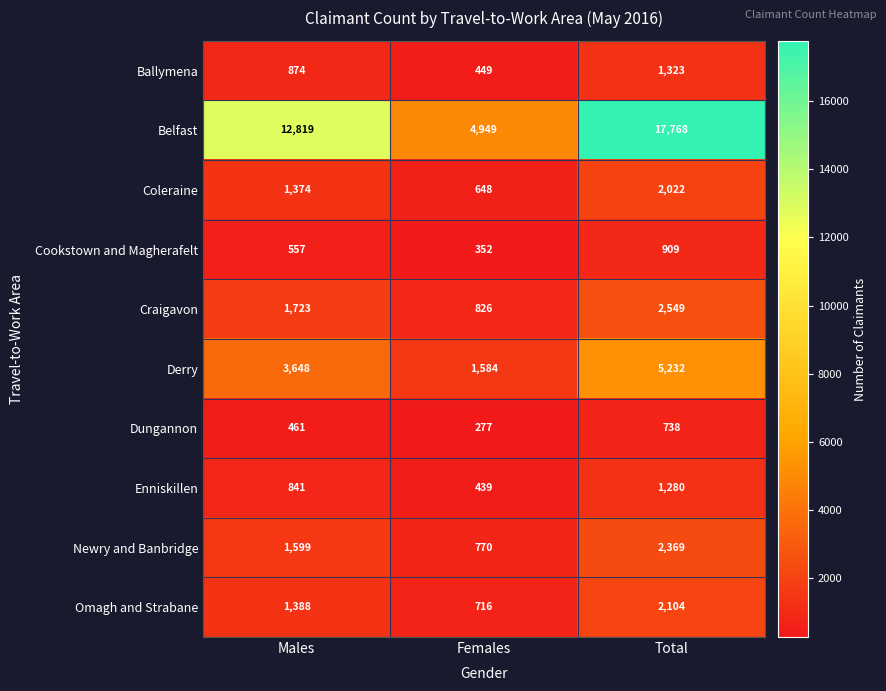

Reading left to right, transcribe all the data shown in this chart.

Ballymena: 874	449	1323
Belfast: 12819	4949	17768
Coleraine: 1374	648	2022
Cookstown and Magherafelt: 557	352	909
Craigavon: 1723	826	2549
Derry: 3648	1584	5232
Dungannon: 461	277	738
Enniskillen: 841	439	1280
Newry and Banbridge: 1599	770	2369
Omagh and Strabane: 1388	716	2104